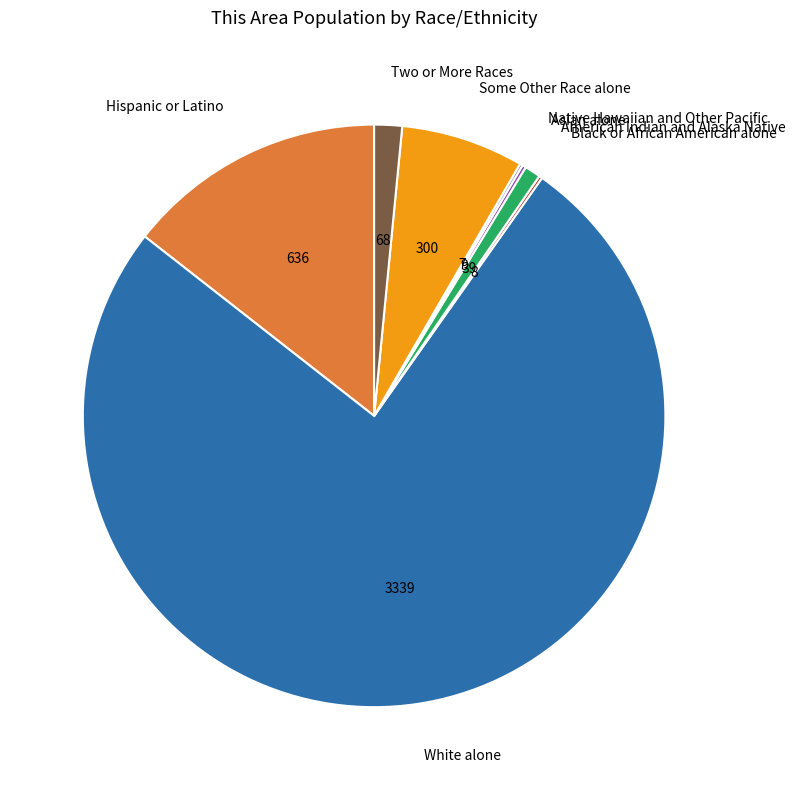

Is there any slice that represents more than half of the pie?

Yes